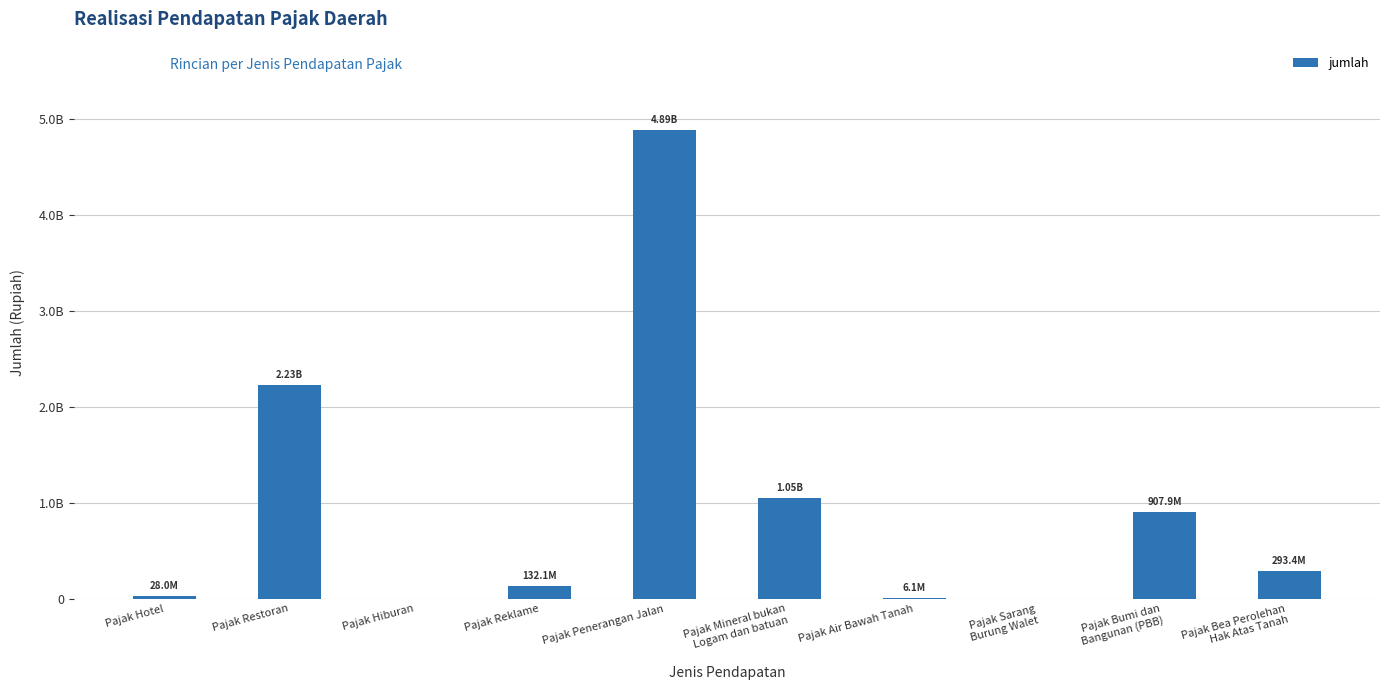

How many categories are shown in the chart?

10